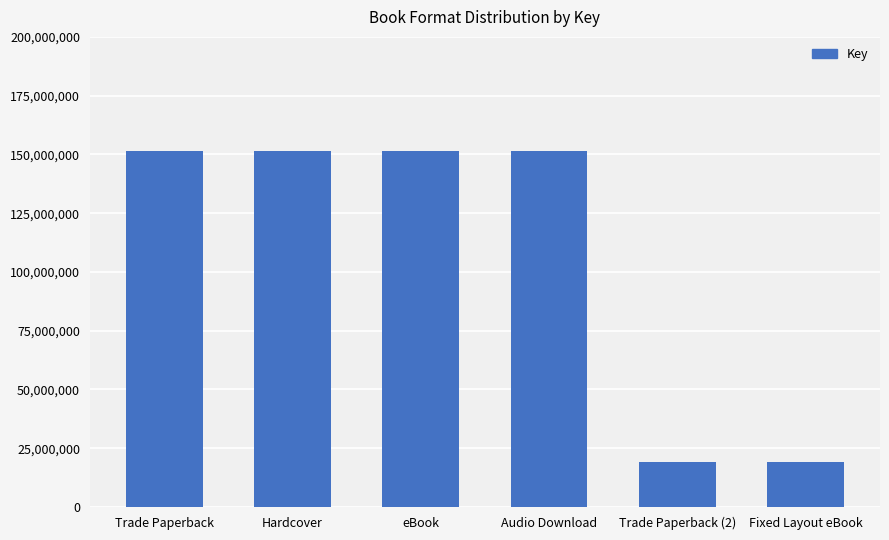

Reading left to right, list all the values displayed in this chart.

151503375	151503375	151503375	151503375	19339949	19339949